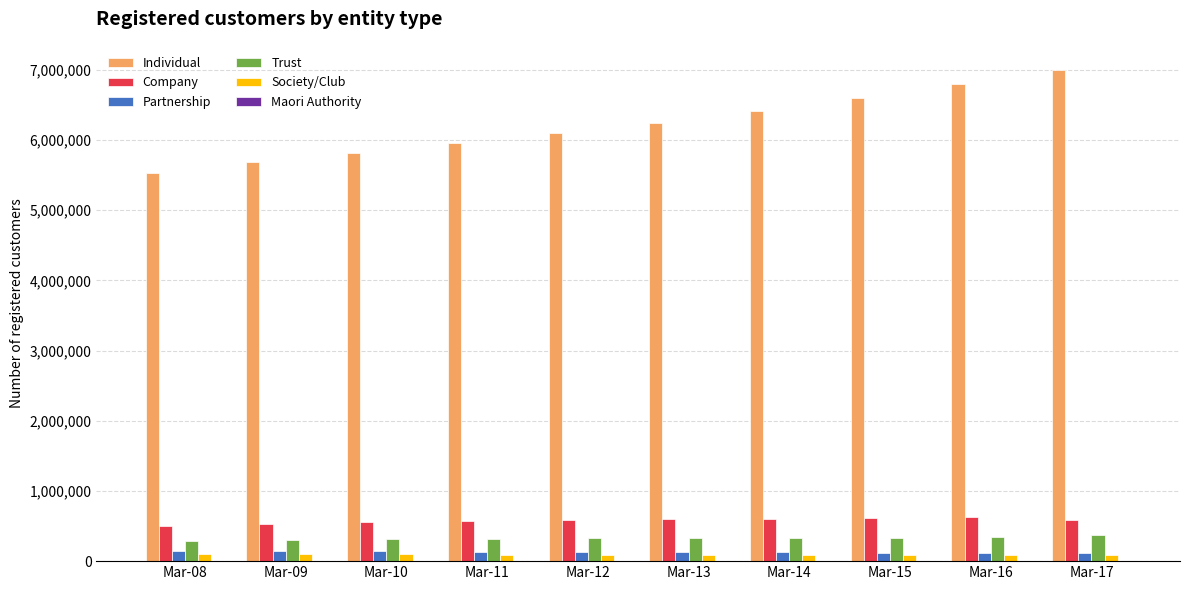

Which label corresponds to the largest value in the chart?

Mar-17